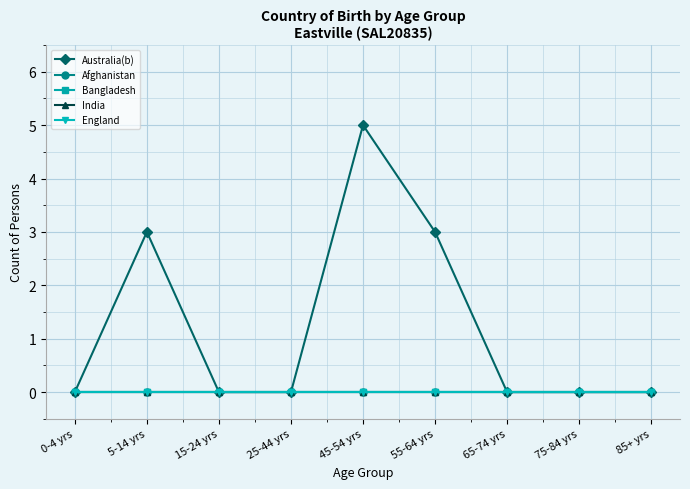

What is the value of the Australia(b) point at the 5th from the left?

5